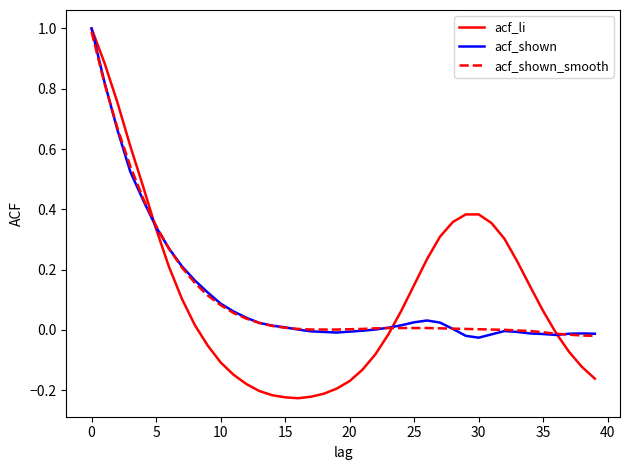

What is the difference between the second highest and minimum values in the acf_li series?

1.1